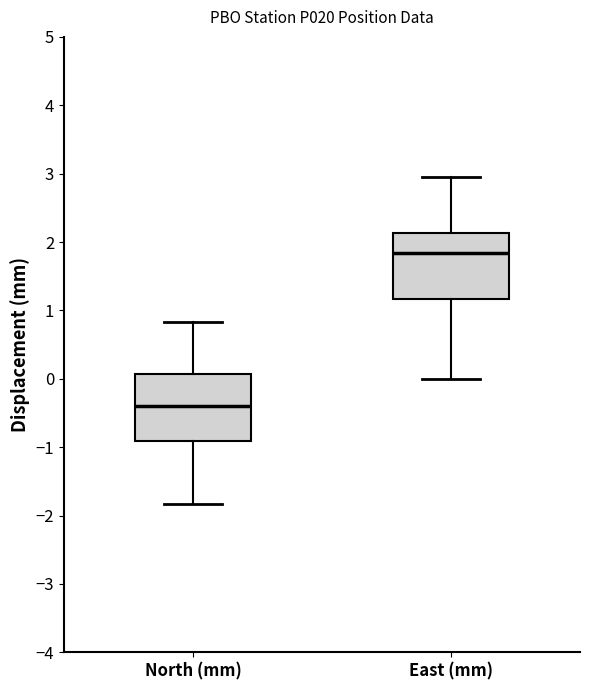

Reading left to right, transcribe this box plot: for each box, give where its median line is, the range the box spans, and where its two whiskers end, as read against the y-axis. The values are not printed on the chart, so give them approximately, as read against the axis.

North (mm): median -0.4, box -0.9 to 0.1, whiskers -1.8 to 0.8
East (mm): median 1.8, box 1.2 to 2.1, whiskers 0.0 to 3.0